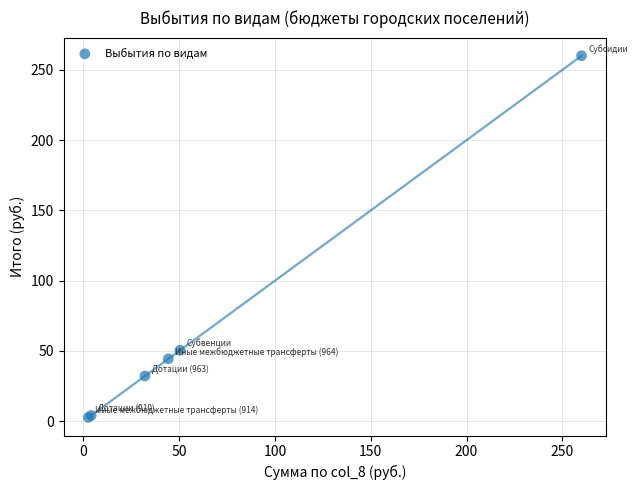

What Y value in the scatter plot is closest to 131?

50.5